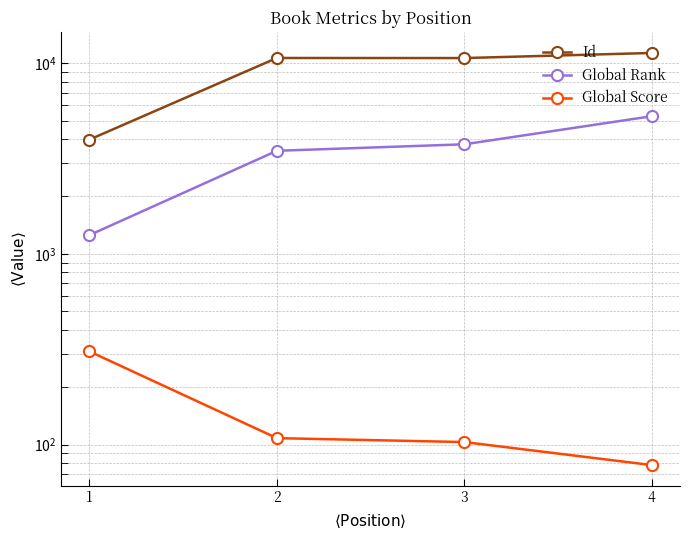

Reading left to right, extract all data points from this chart.

Id: 1=3971	2=10645	3=10635	4=11311
Global Rank: 1=1253	2=3470	3=3754	4=5270
Global Score: 1=308	2=108	3=103	4=78